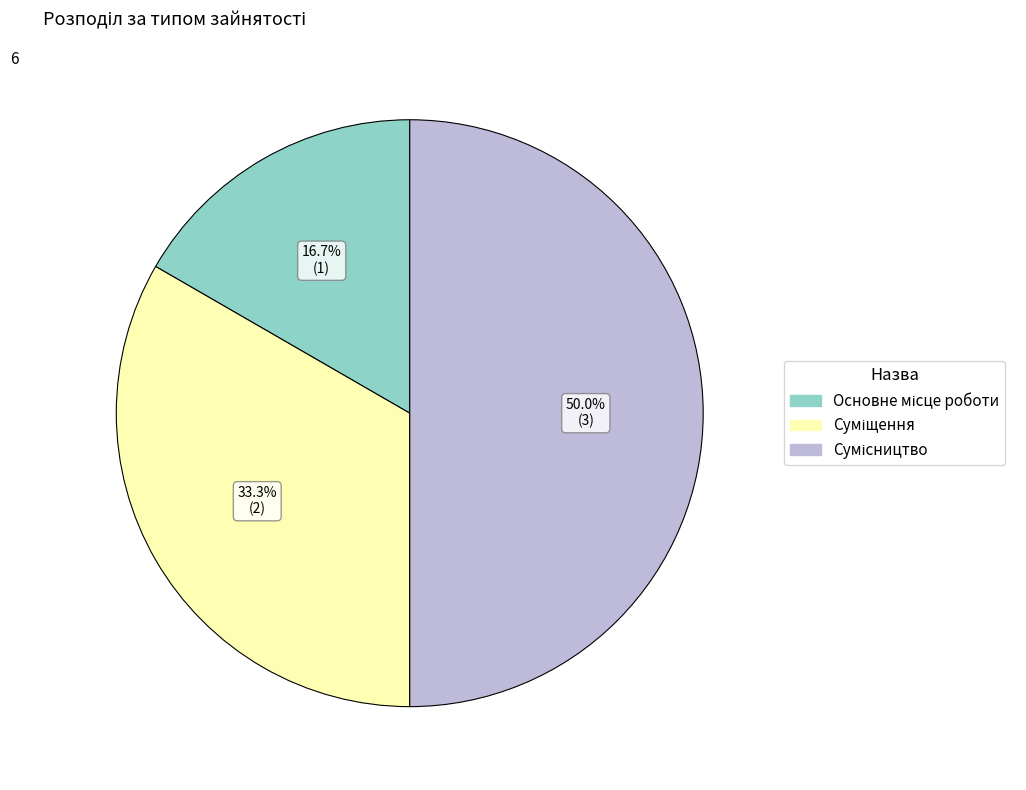

To the nearest percent, what percentage of the pie is Основне місце роботи?

17%